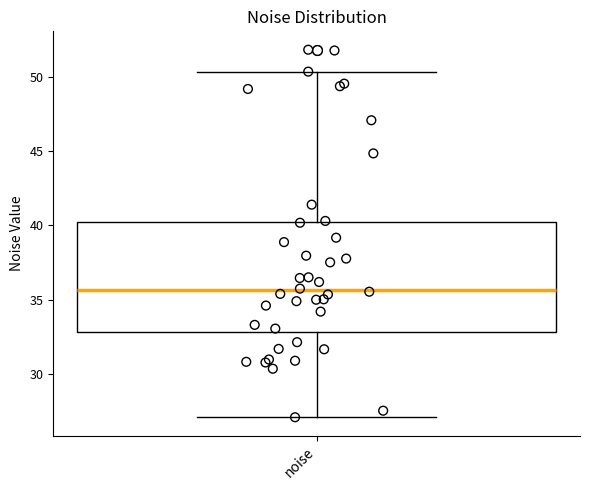

Where does the lower whisker of the box for noise end on the y-axis? The values are not printed on the chart, so give them approximately, as read against the axis.

27.0